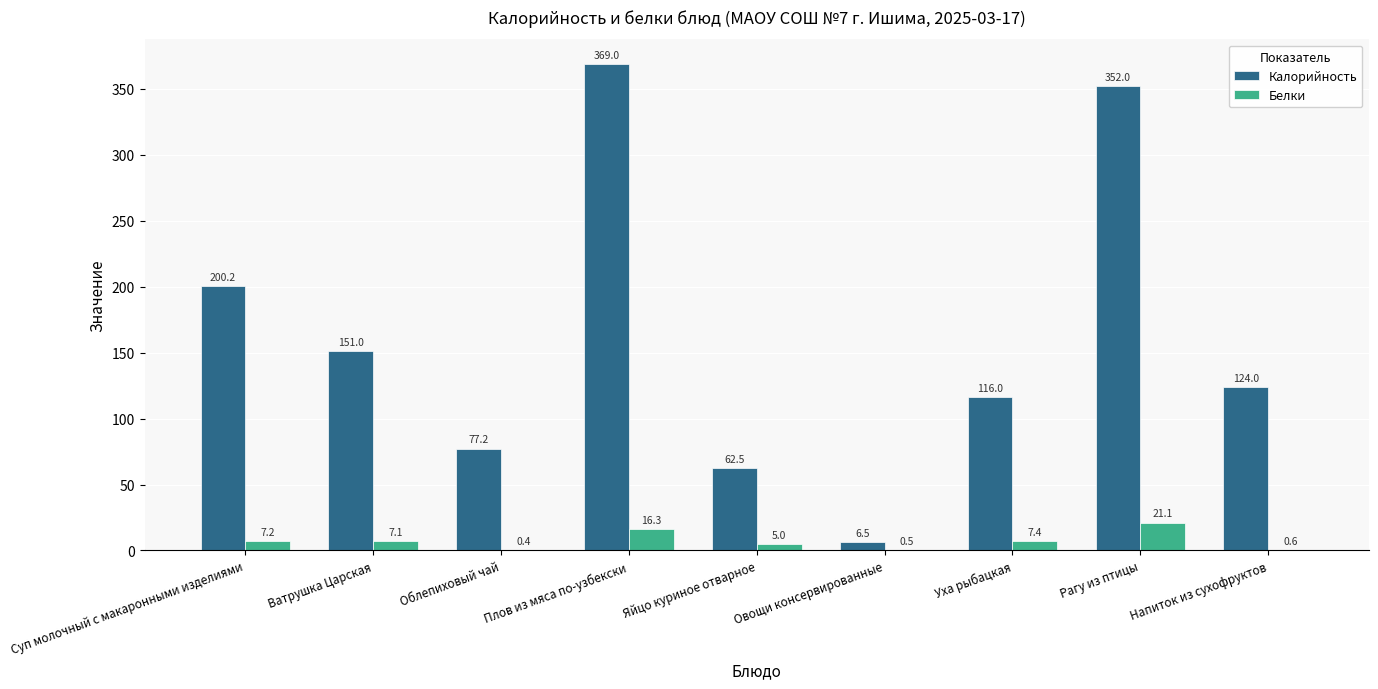

Between Суп молочный с макаронными изделиями and Облепиховый чай, which series saw the biggest shift?

Калорийность